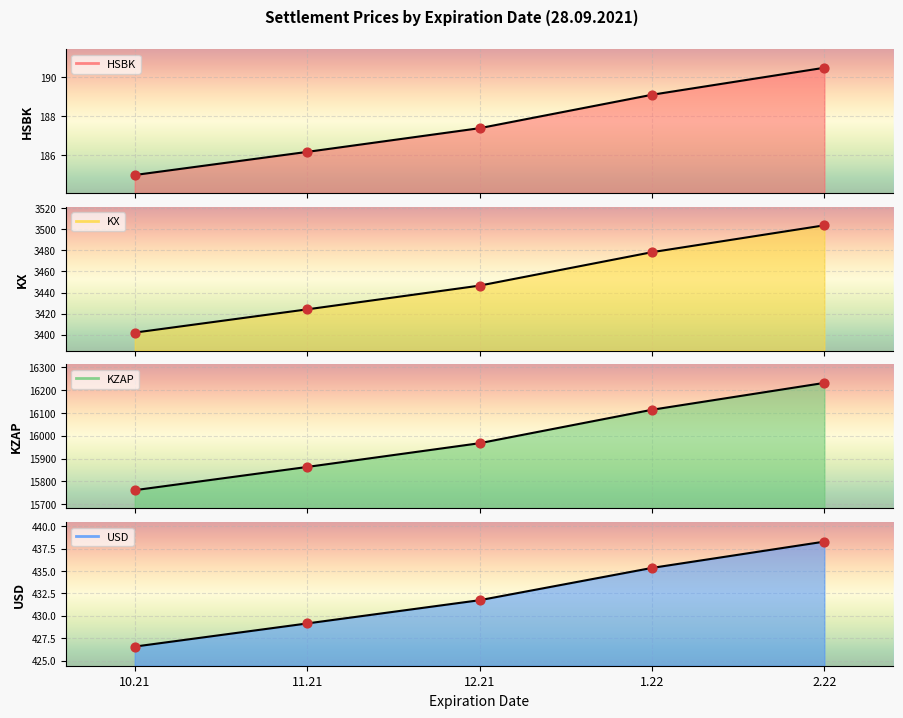

Which series has the widest spread of Y values?

KZAP pts